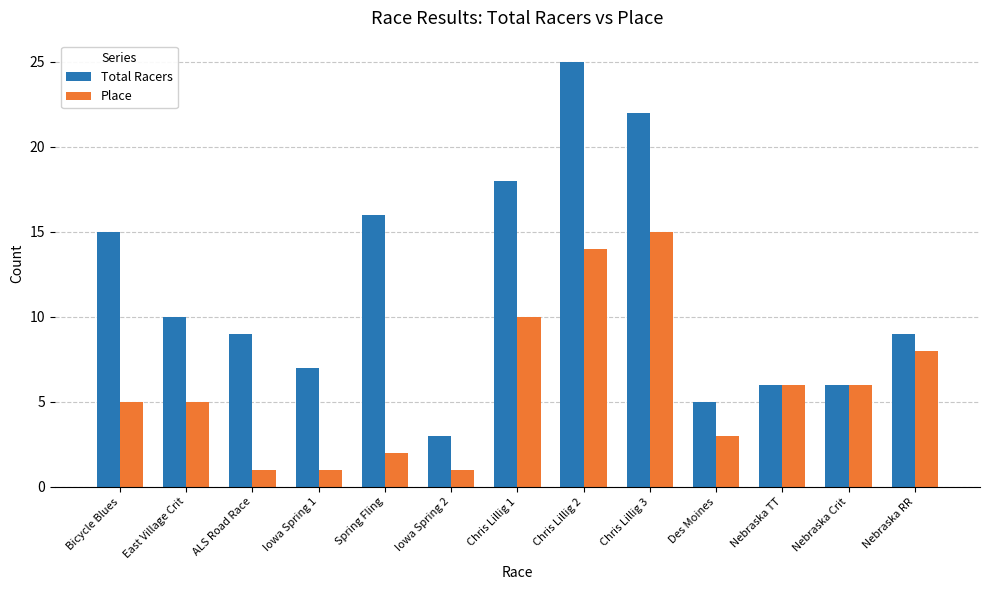

Reading left to right, transcribe all the data shown in this chart.

Total Racers: 15	10	9	7	16	3	18	25	22	5	6	6	9
Place: 5	5	1	1	2	1	10	14	15	3	6	6	8